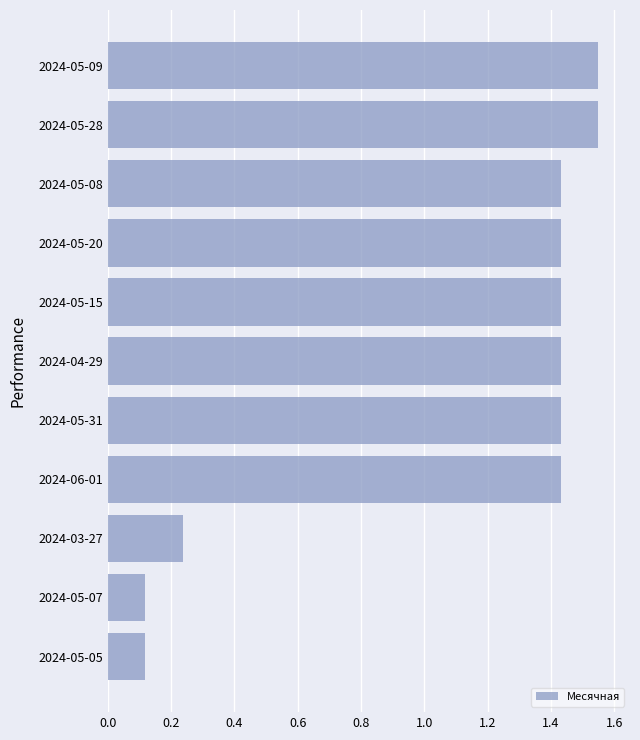

Which has a higher value, 2024-03-27 or 2024-05-31?

2024-05-31